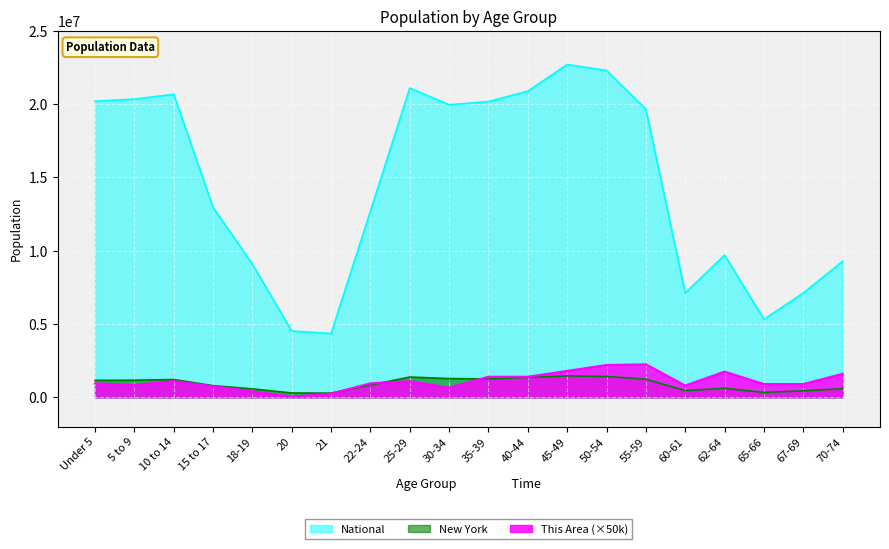

True or false: This Area and National cross at least once.

False